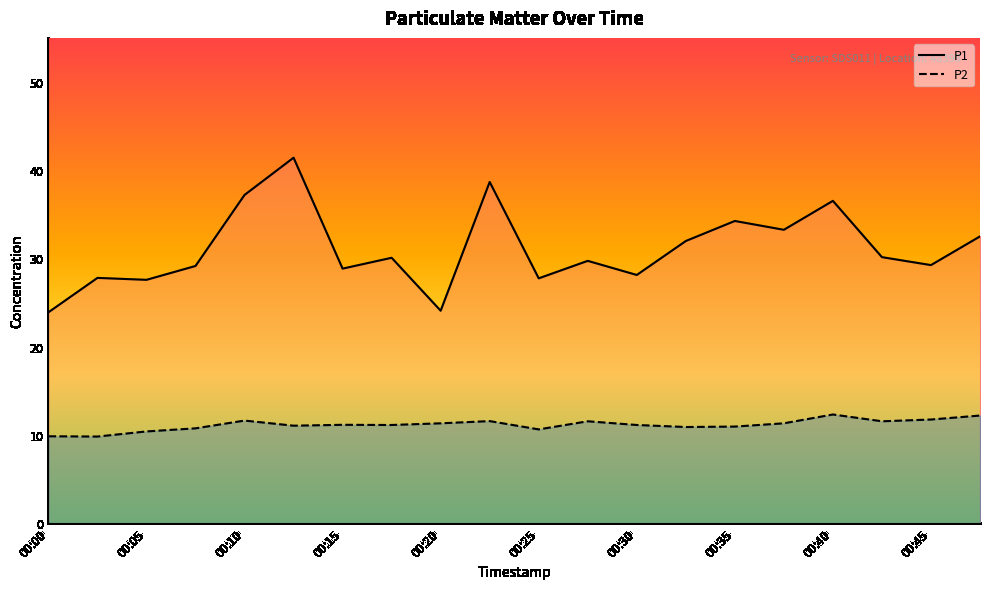

True or false: P1 and P2 intersect in this chart.

False